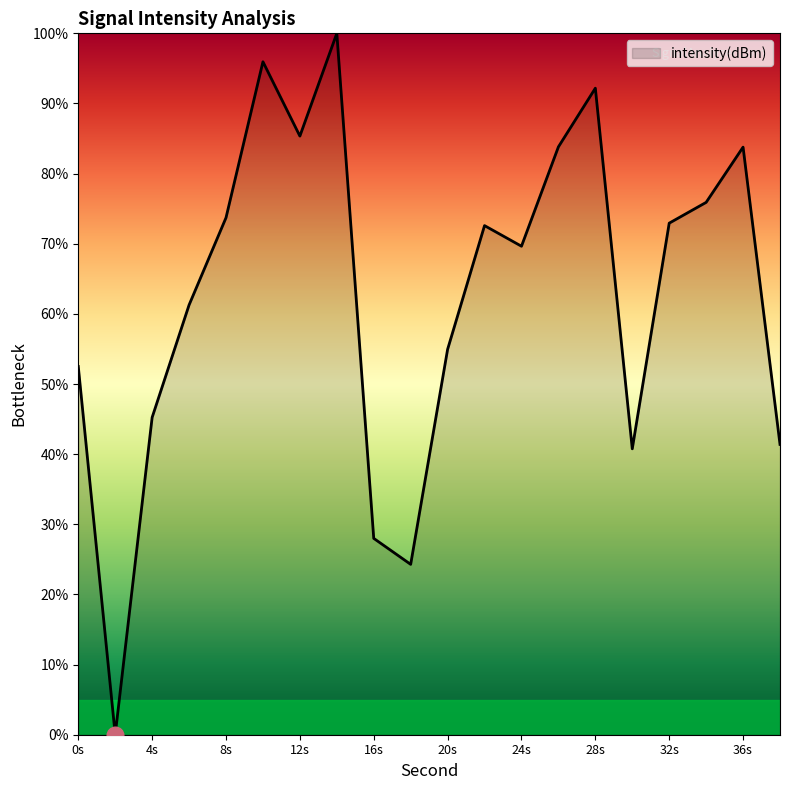

What is the maximum value shown in the chart?

100.0